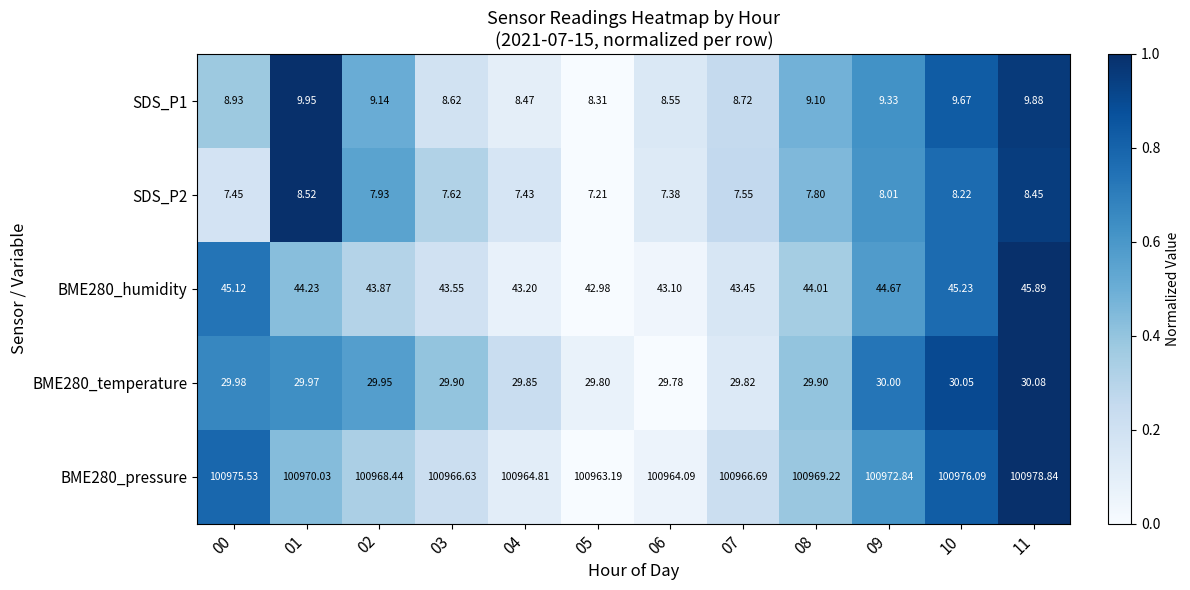

Is the value of SDS_P1 at 08 greater than the value of SDS_P2 at 05?

Yes